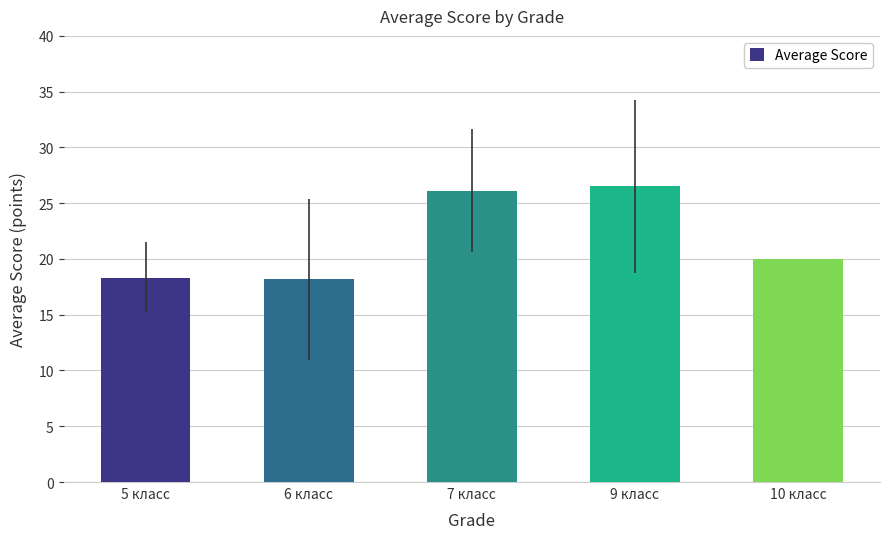

What is the difference between the maximum and minimum values?

8.3